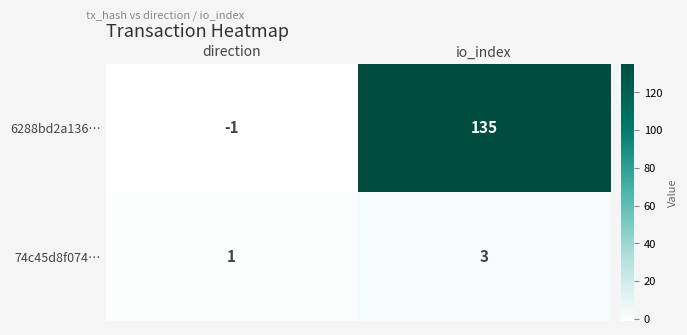

Rank the series by their maximum value, from lowest to highest.

74c45d8f074…, 6288bd2a136…